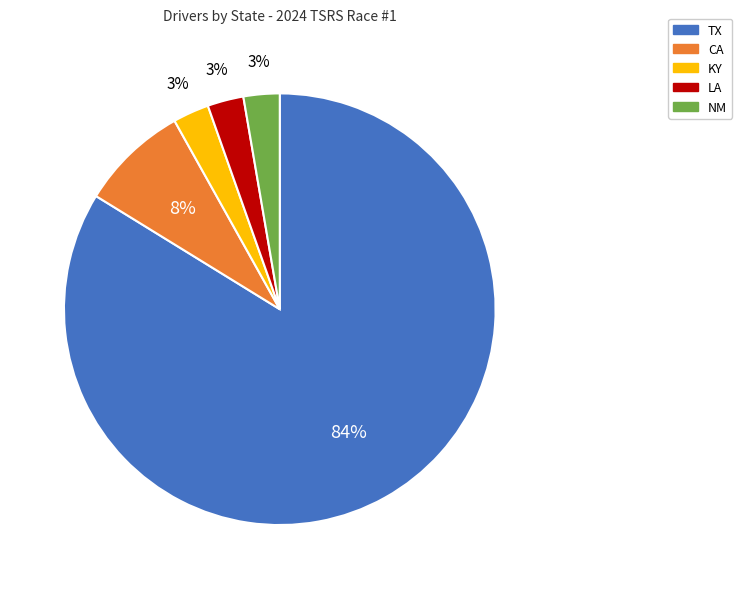

Is the sum of CA and LA greater than half?

No